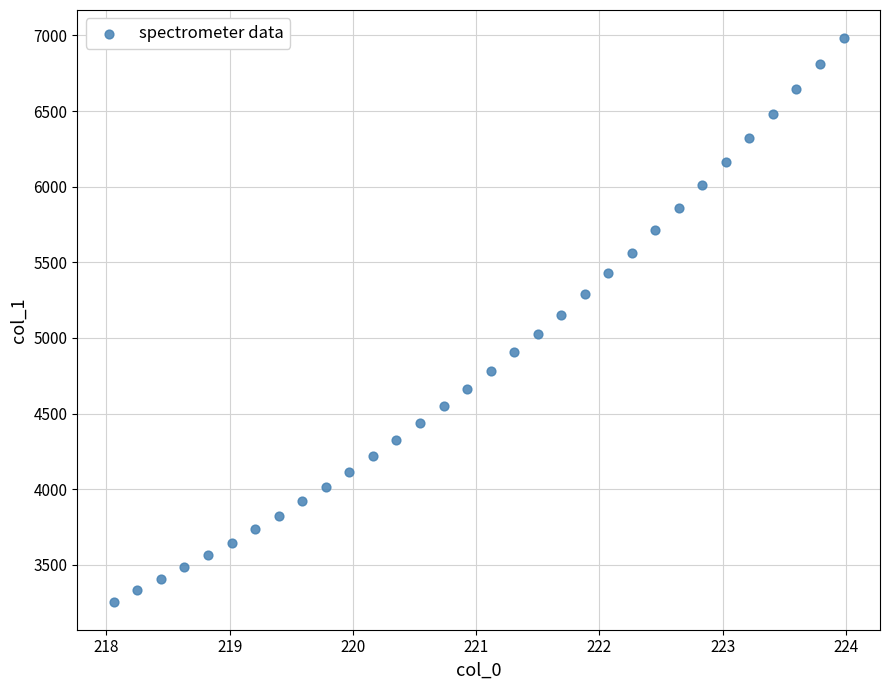

What is the range of X values (max minus min)?

5.9